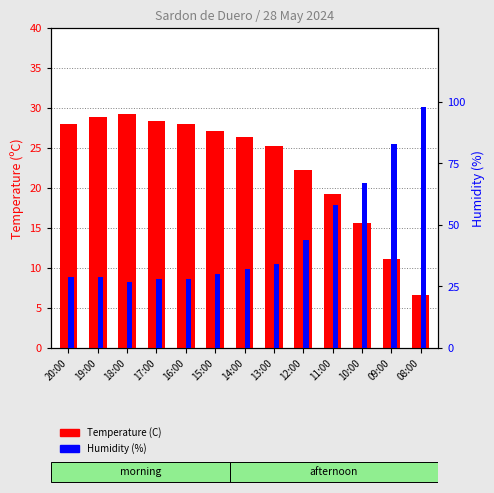

Which series has the largest total across all categories?

Humidity (%)